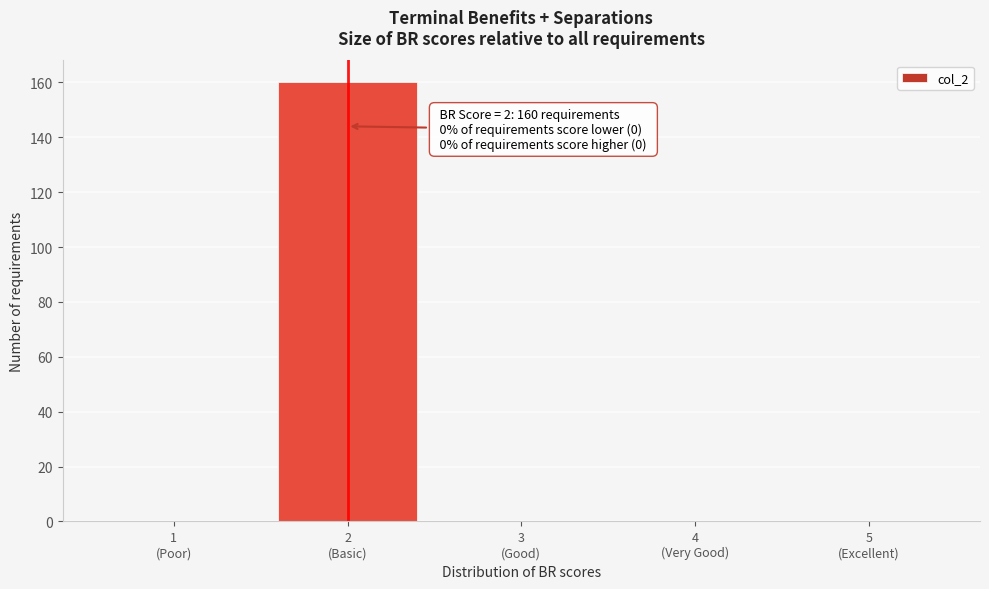

What is the sum of all values?

160